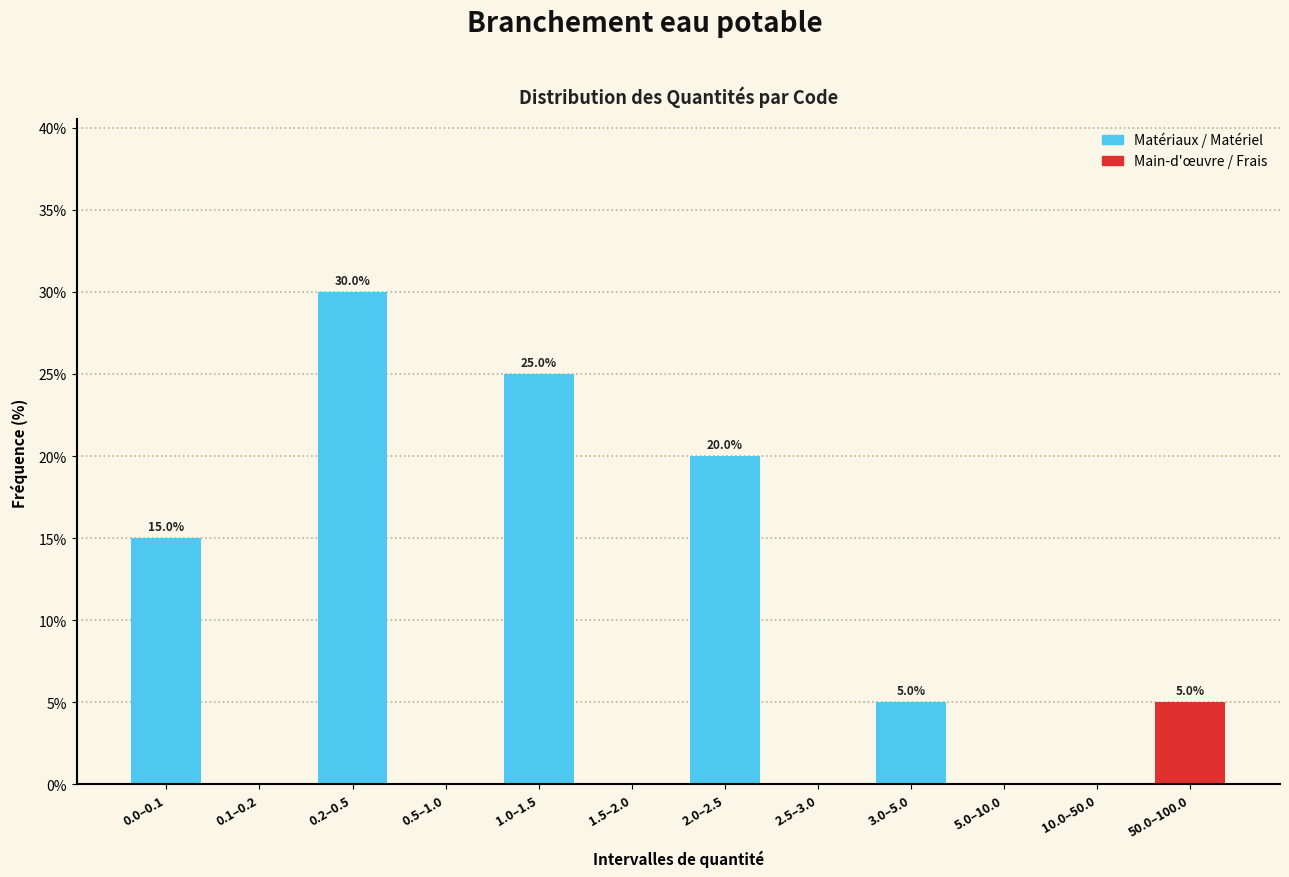

Reading left to right, extract all data points from this chart.

0.0–0.1=15	0.1–0.2=0	0.2–0.5=30	0.5–1.0=0	1.0–1.5=25	1.5–2.0=0	2.0–2.5=20	2.5–3.0=0	3.0–5.0=5	5.0–10.0=0	10.0–50.0=0	50.0–100.0=5